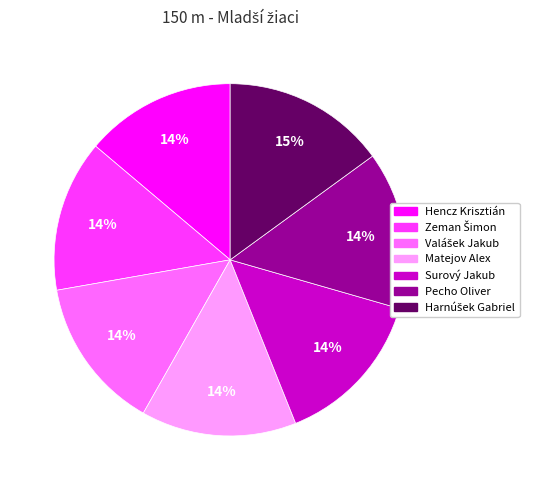

How many slices are in this pie chart?

7